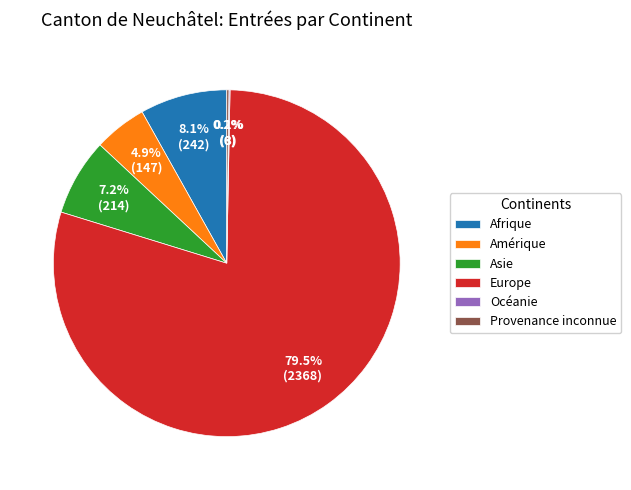

To the nearest percent, what is the difference between the largest and smallest slice percentages?

79%